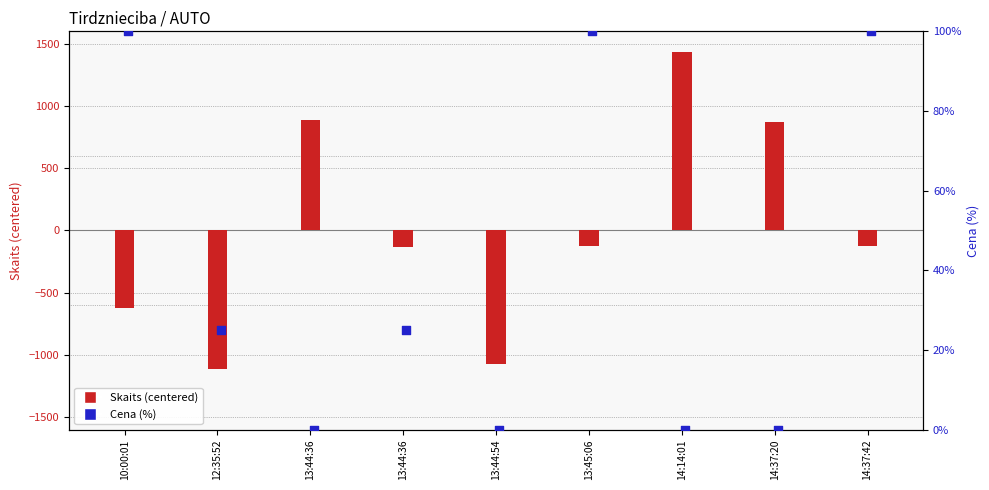

At how many categories does at least one series exceed 1142?

1